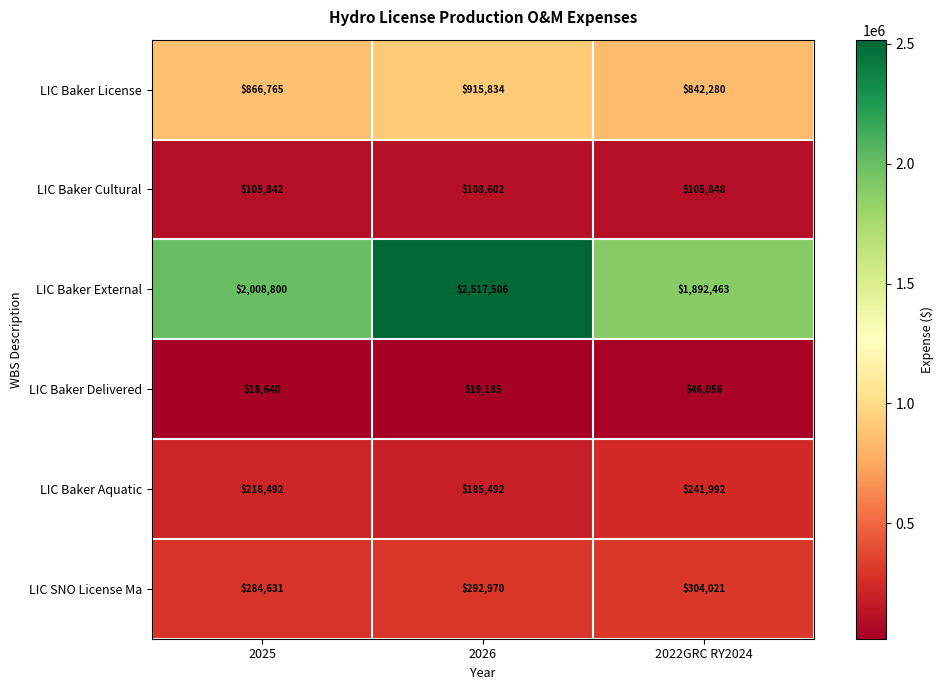

What is the spread (max minus min) of values at 2025?

1990160